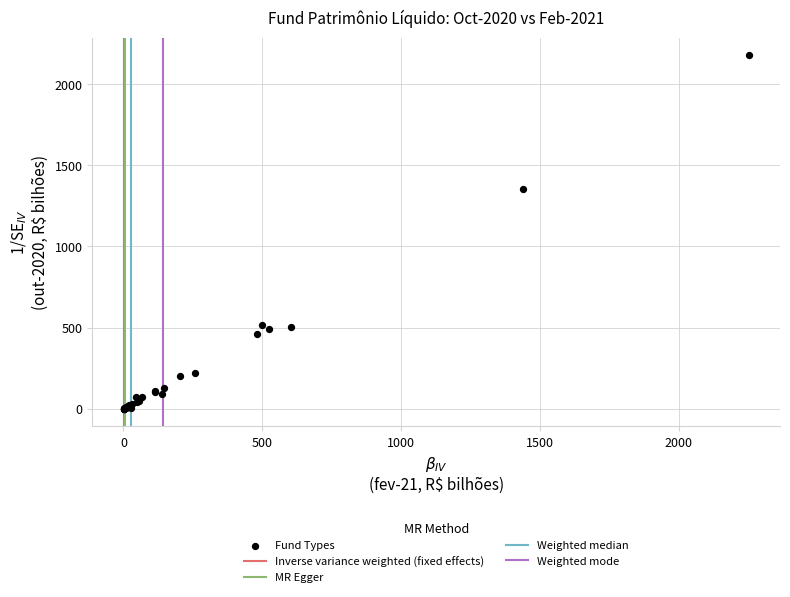

What Y value in the scatter plot is closest to 1089?

1355.0